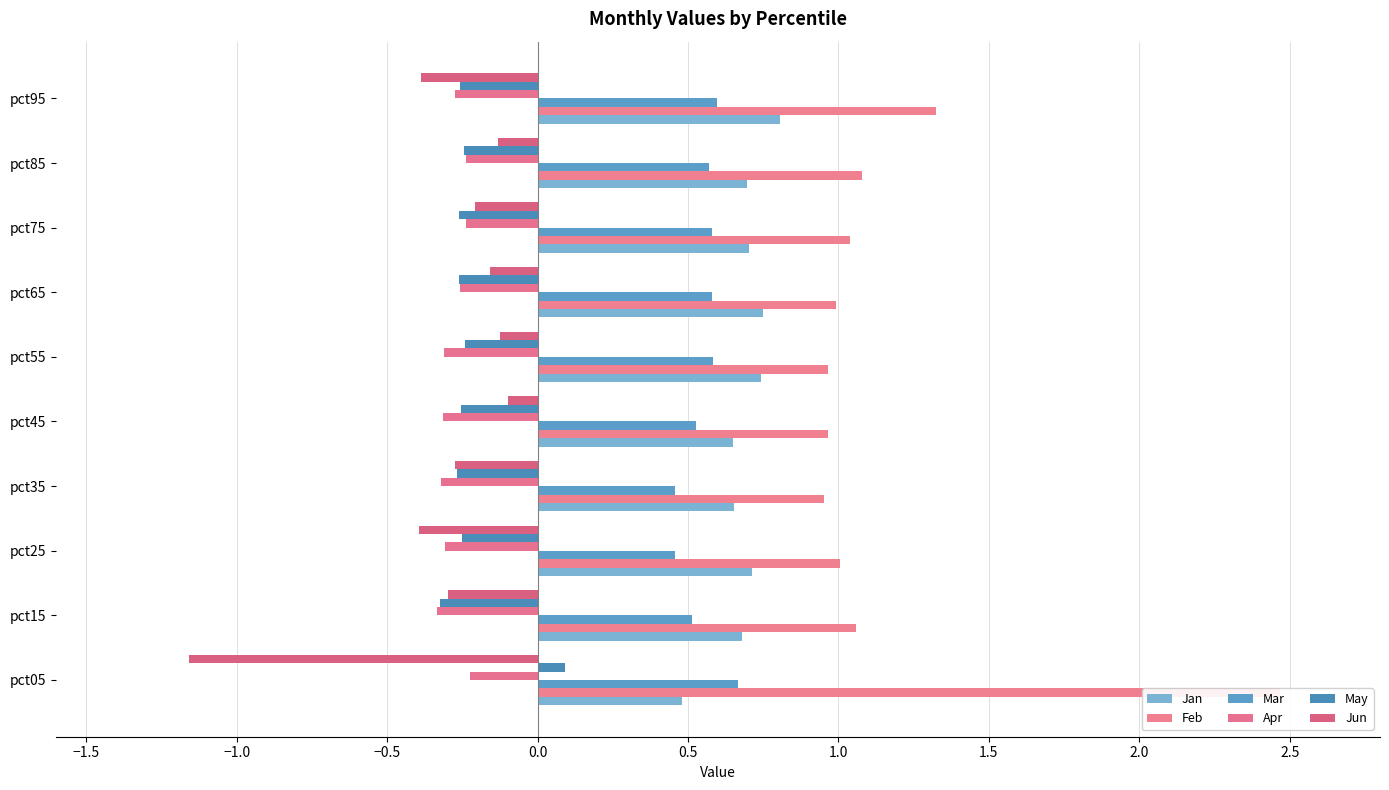

Read the Apr value at pct85.

-0.2